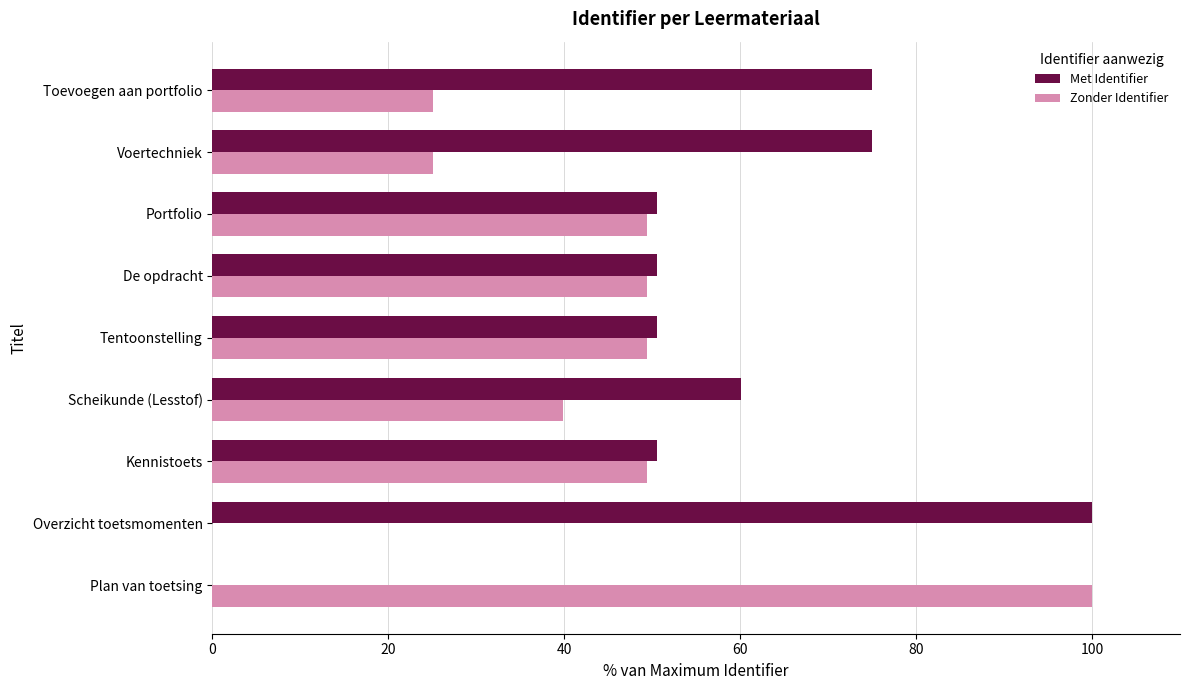

What is the sum of the Met Identifier values at Toevoegen aan portfolio and Tentoonstelling?

125.5